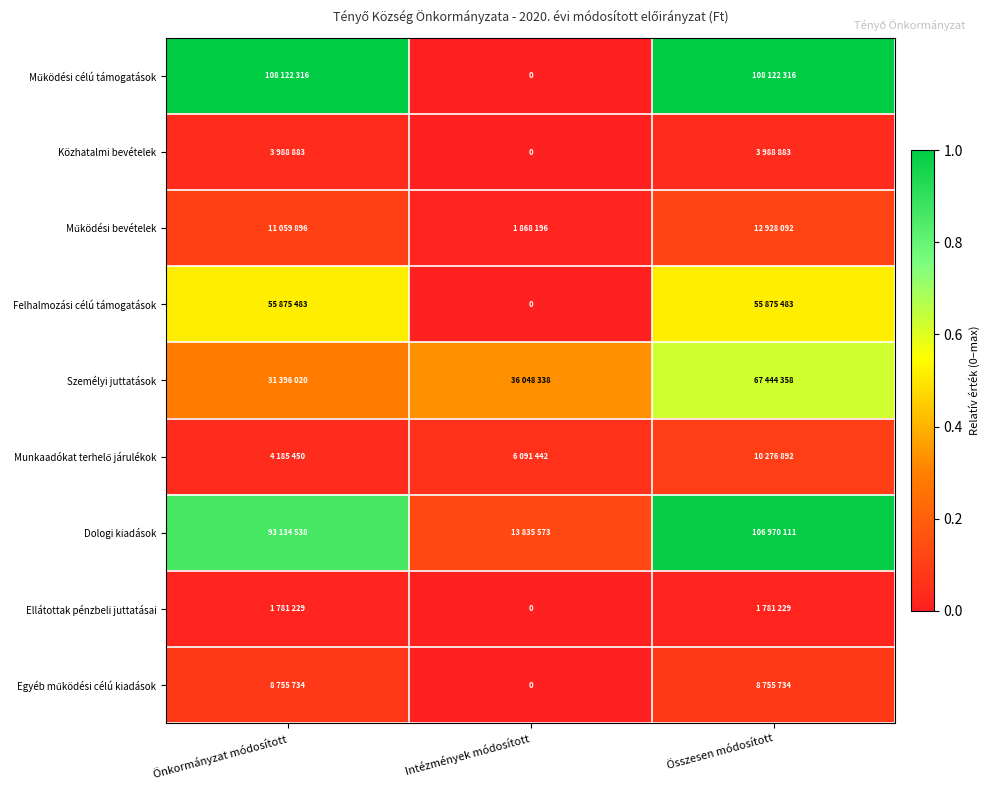

The value of Felhalmozási célú támogatások at Intézmények módosított is -0.3. True or false?

False